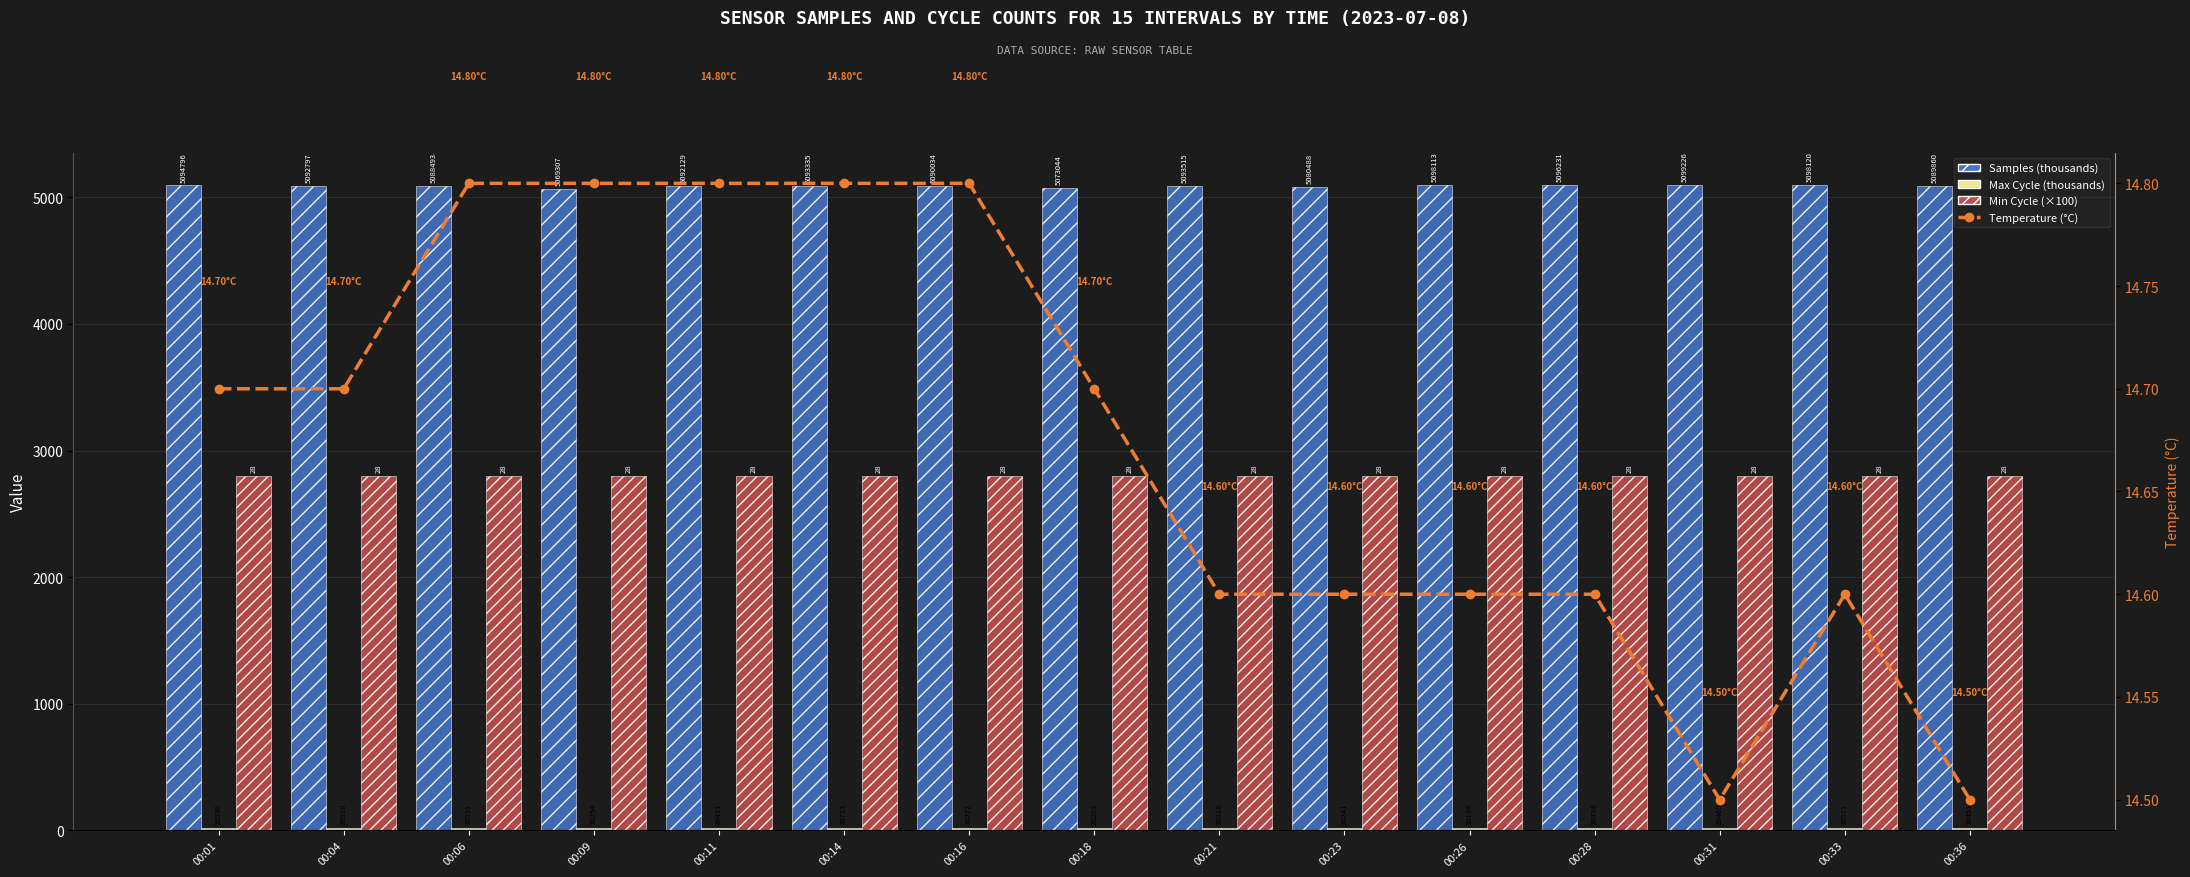

Rank the series at 00:36 from lowest to highest value.

Temperature (°C), Max Cycle (thousands), Min Cycle (×100), Samples (thousands)